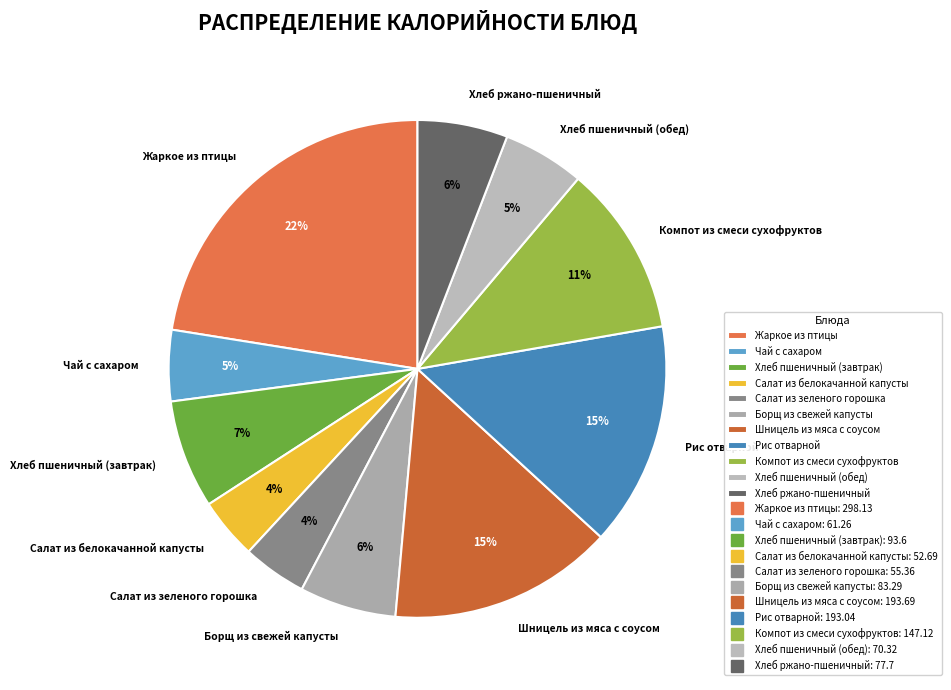

To the nearest percent, what percentage of the pie is Чай с сахаром?

5%